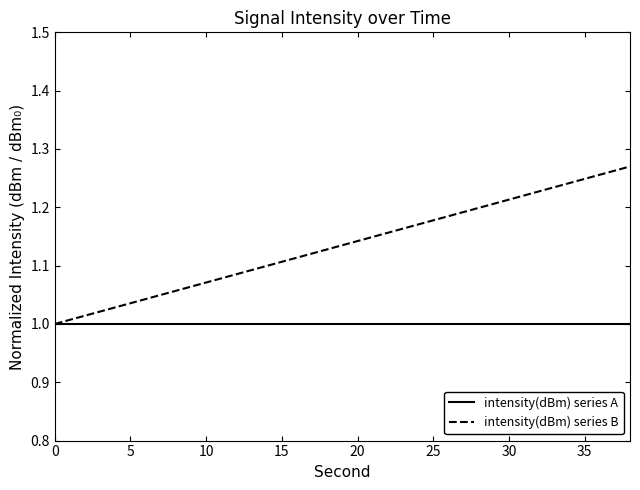

Which series has the largest range (max minus min)?

intensity(dBm) series B